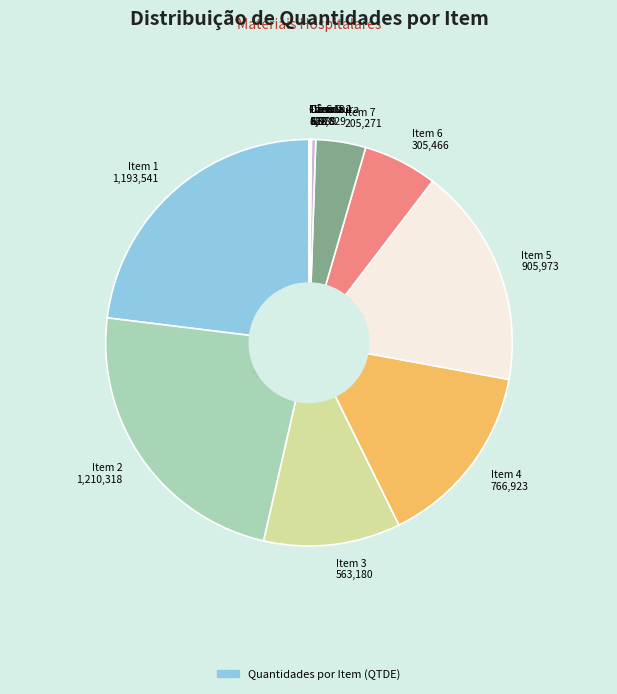

Combined, do Item 5 905,973 and Item 3 563,180 account for over 50%?

No